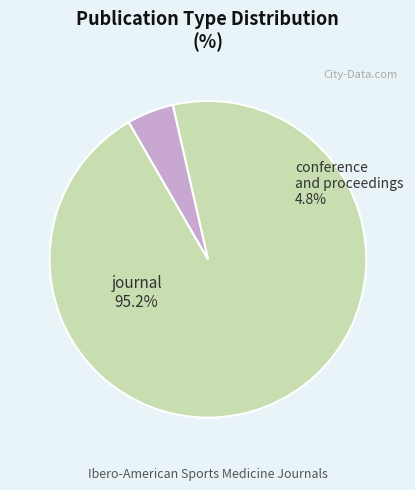

To the nearest percent, what is the difference between the conference and proceedings and journal slice percentages?

90%